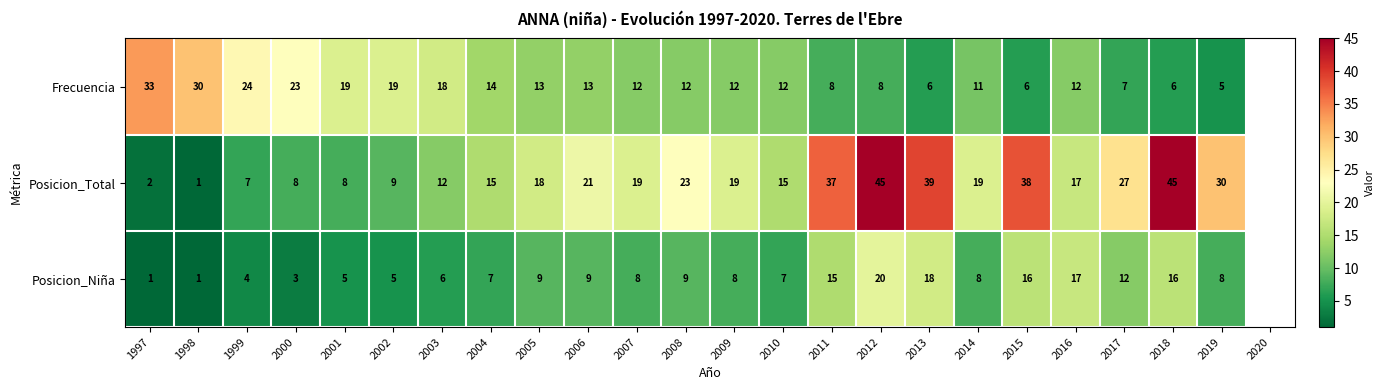

What is the average value of the Posicion_Niña series?

9